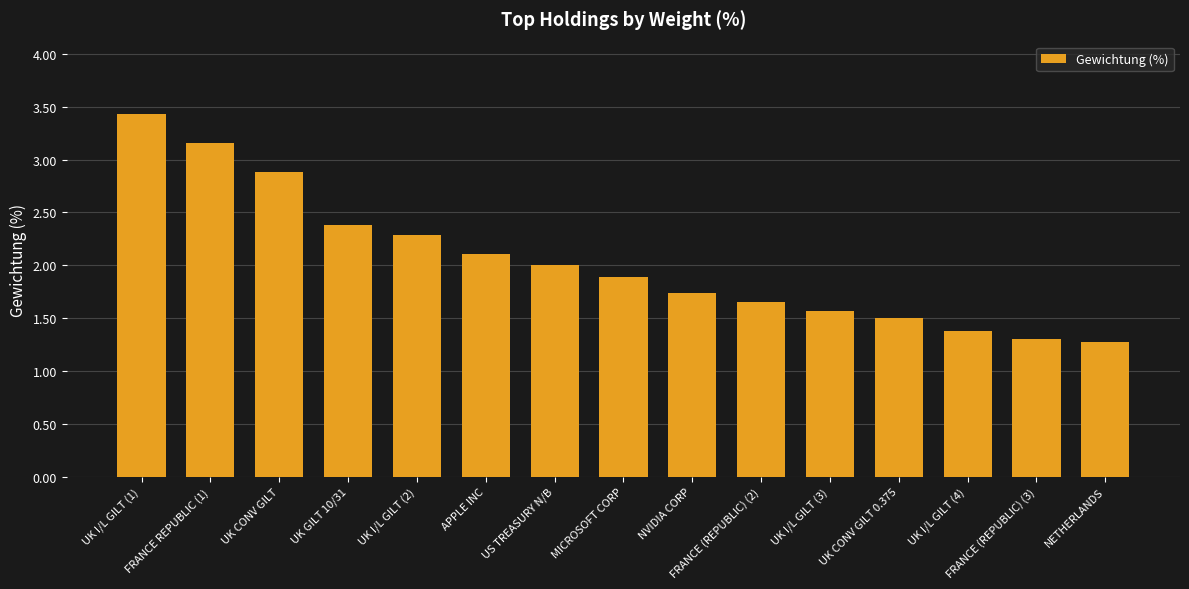

True or false: the data shows 1.4 at UK CONV GILT.

False